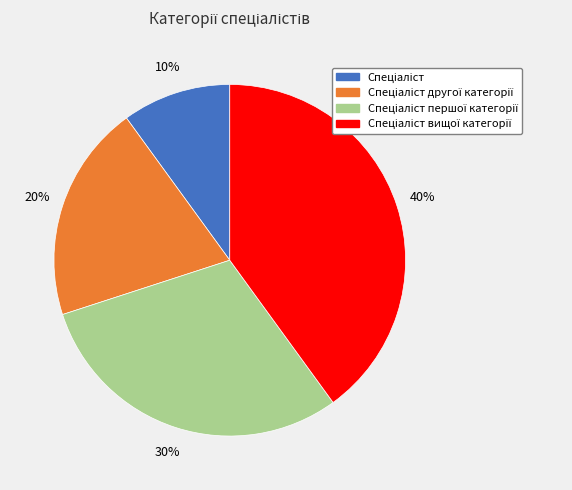

To the nearest percent, what is the average slice percentage?

25%